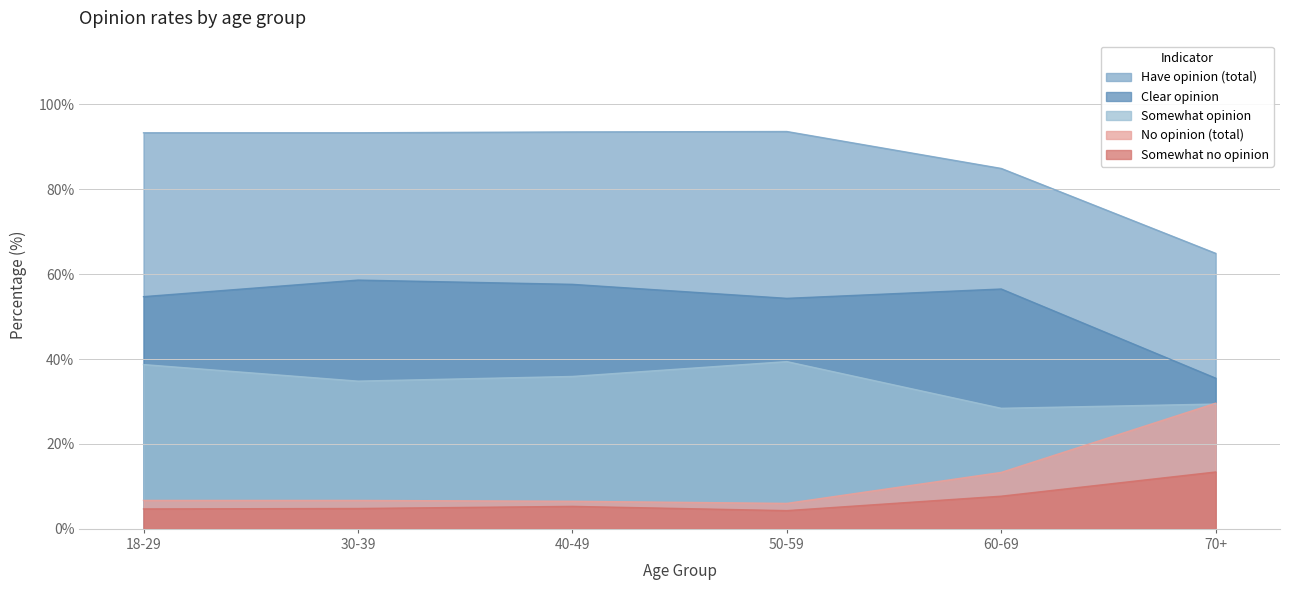

What is the spread (max minus min) of values at 30-39?

88.5